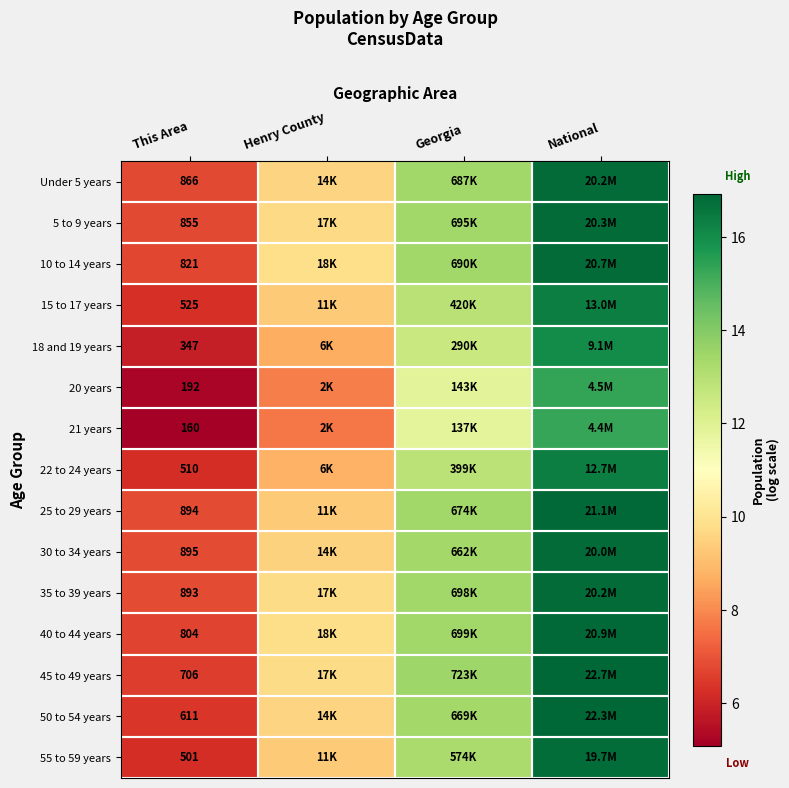

List the labels in order of 18 and 19 years value, largest first.

National, Georgia, Henry County, This Area